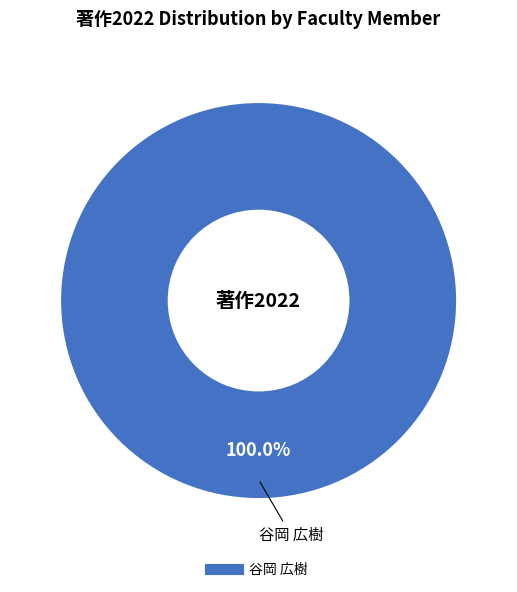

Is there any slice that represents more than half of the pie?

Yes